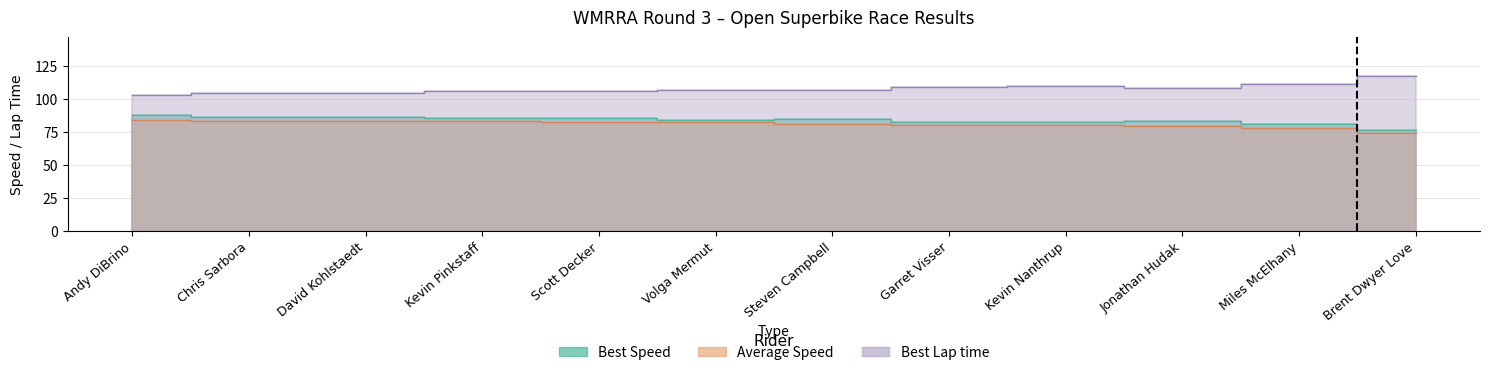

Does the chart have visible grid lines?

Yes